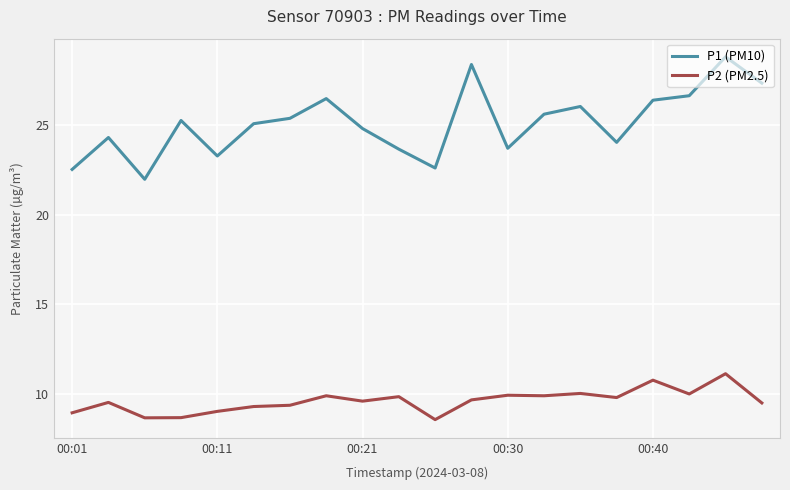

True or false: P1 (PM10) has more than 1 interior local peaks.

True